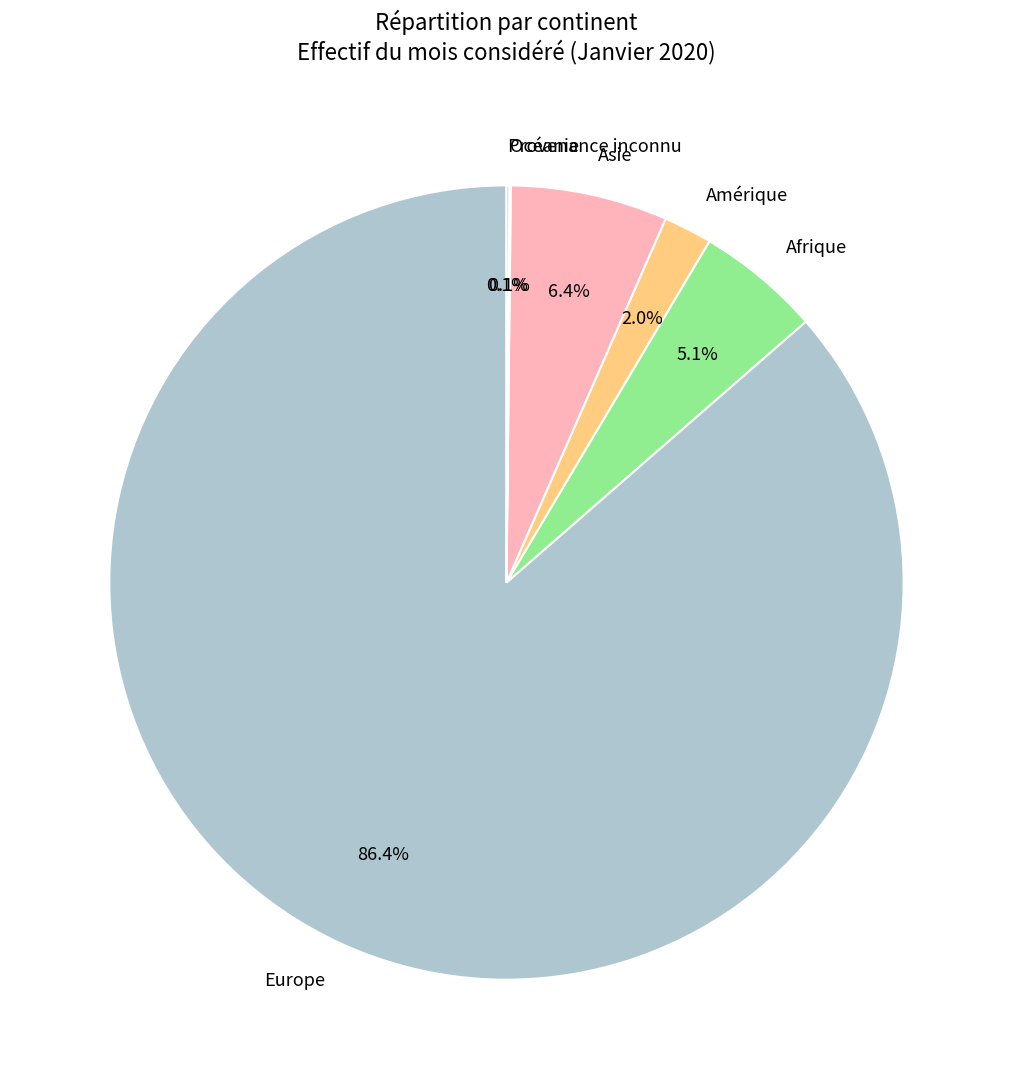

Is it true that Amérique is 2% of the pie?

True